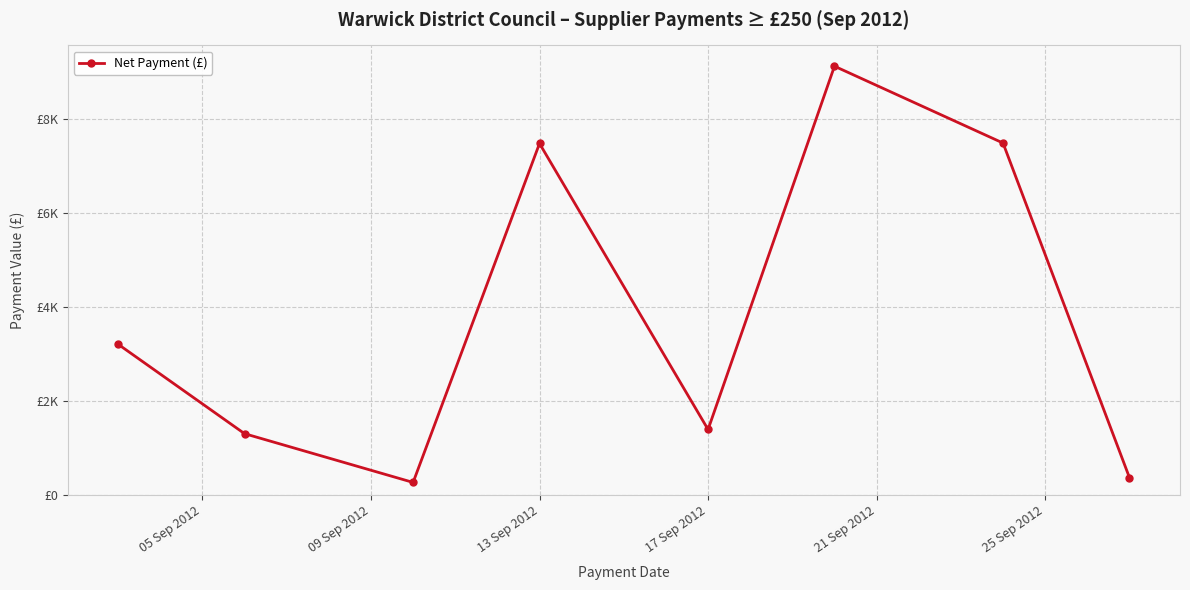

Is this an area chart (filled region under the line)?

No